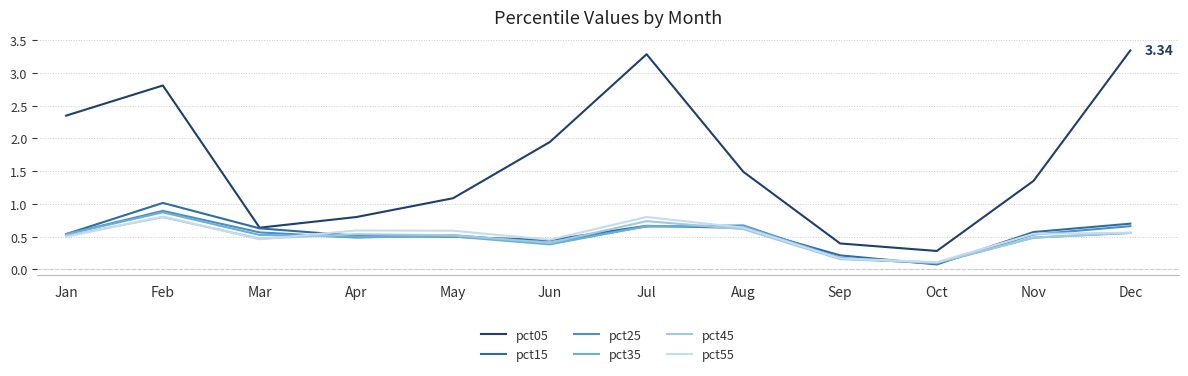

At which category is the sum across all series the highest?

Feb